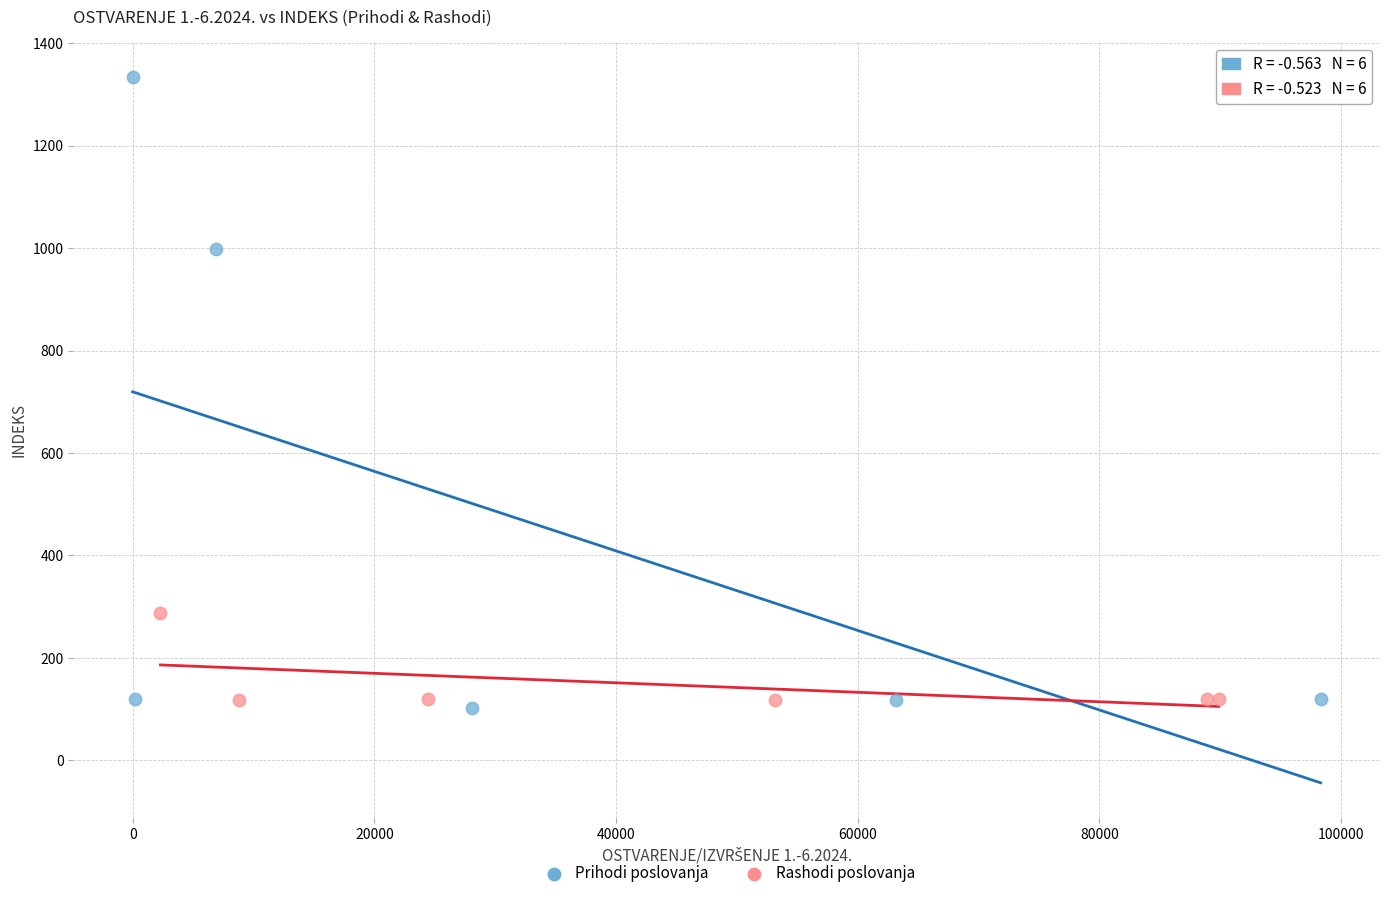

Which series has the widest spread of Y values?

Prihodi poslovanja